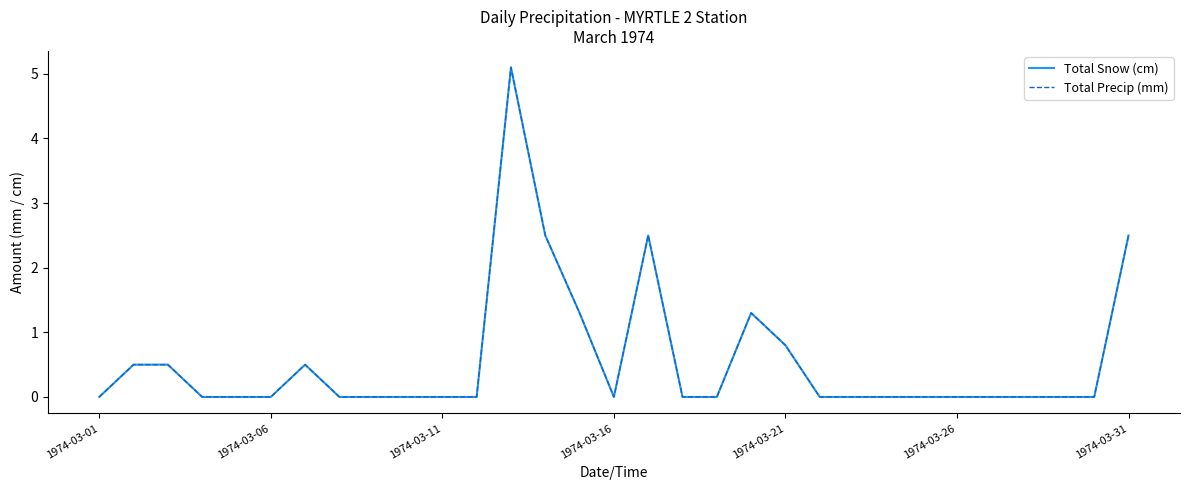

Which series has the widest spread of values?

Total Snow (cm)